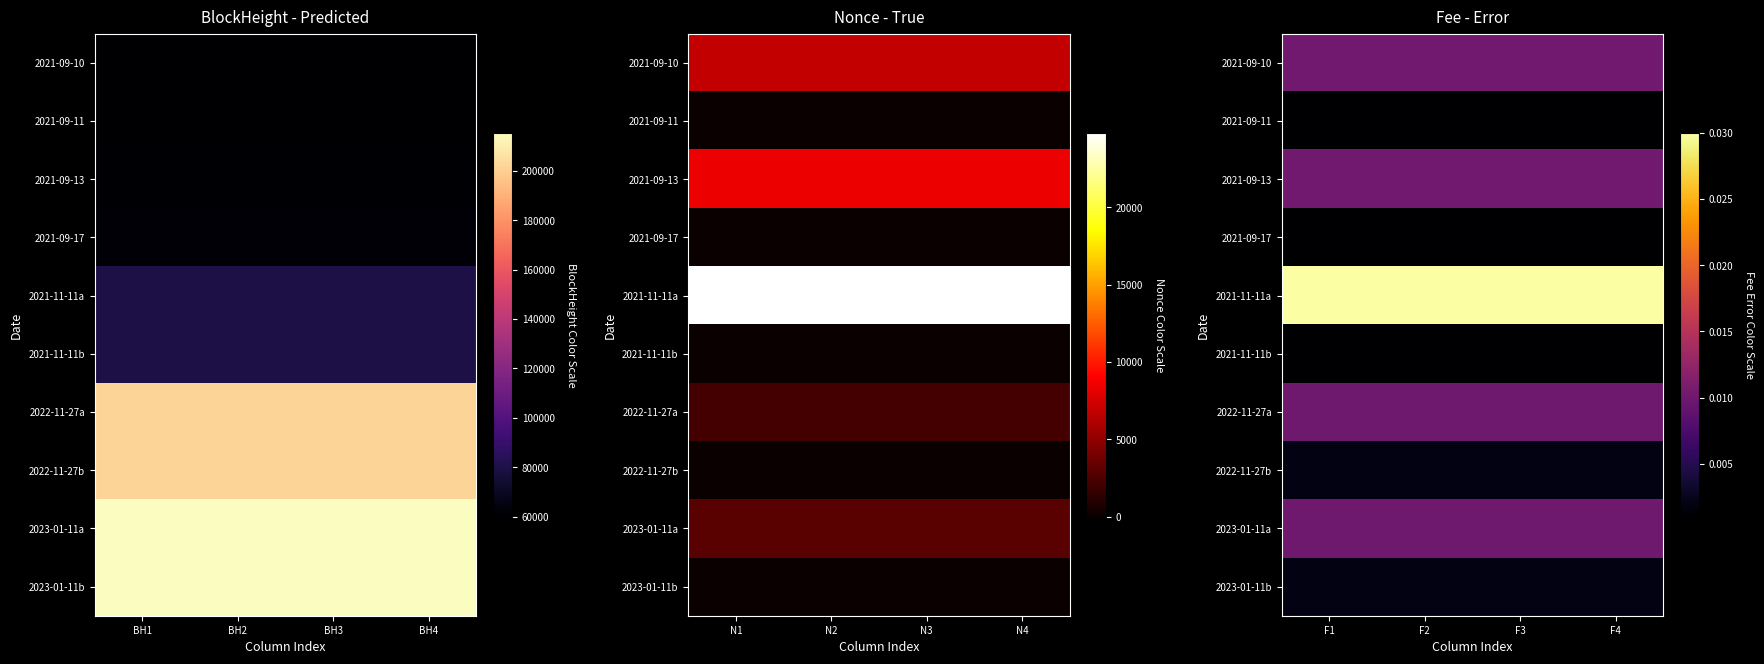

Count the number of categories in the chart.

4